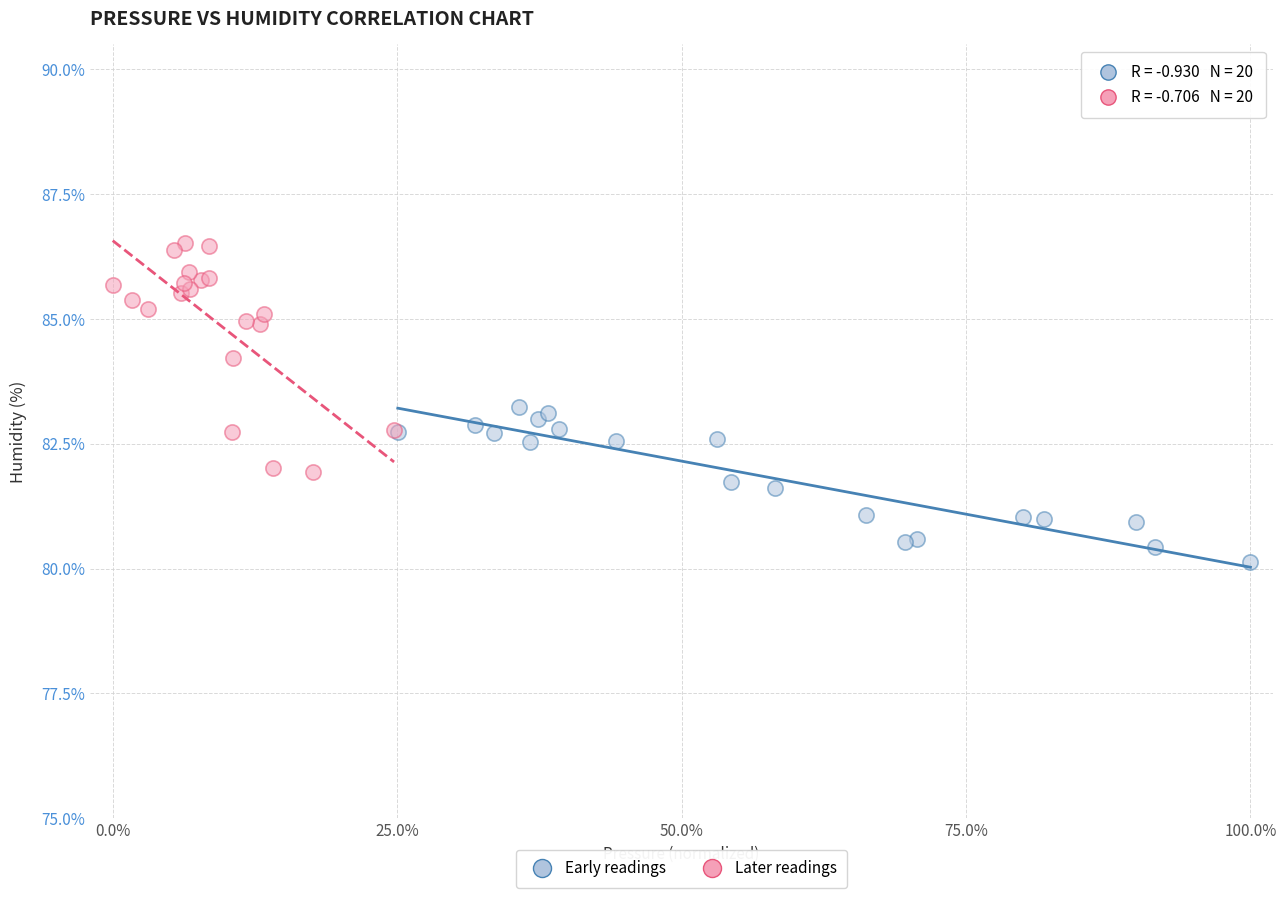

Which series has the largest Y range (max minus min)?

Later readings